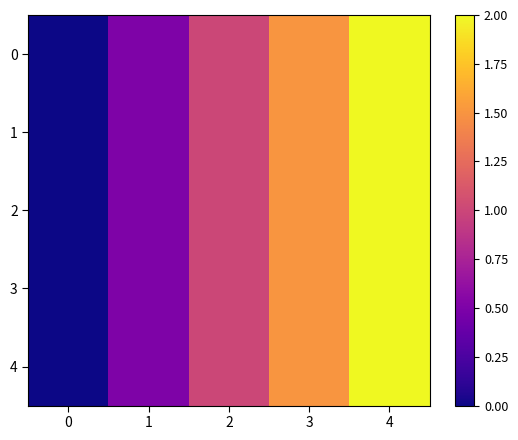

At how many categories does at least one series exceed 0?

4